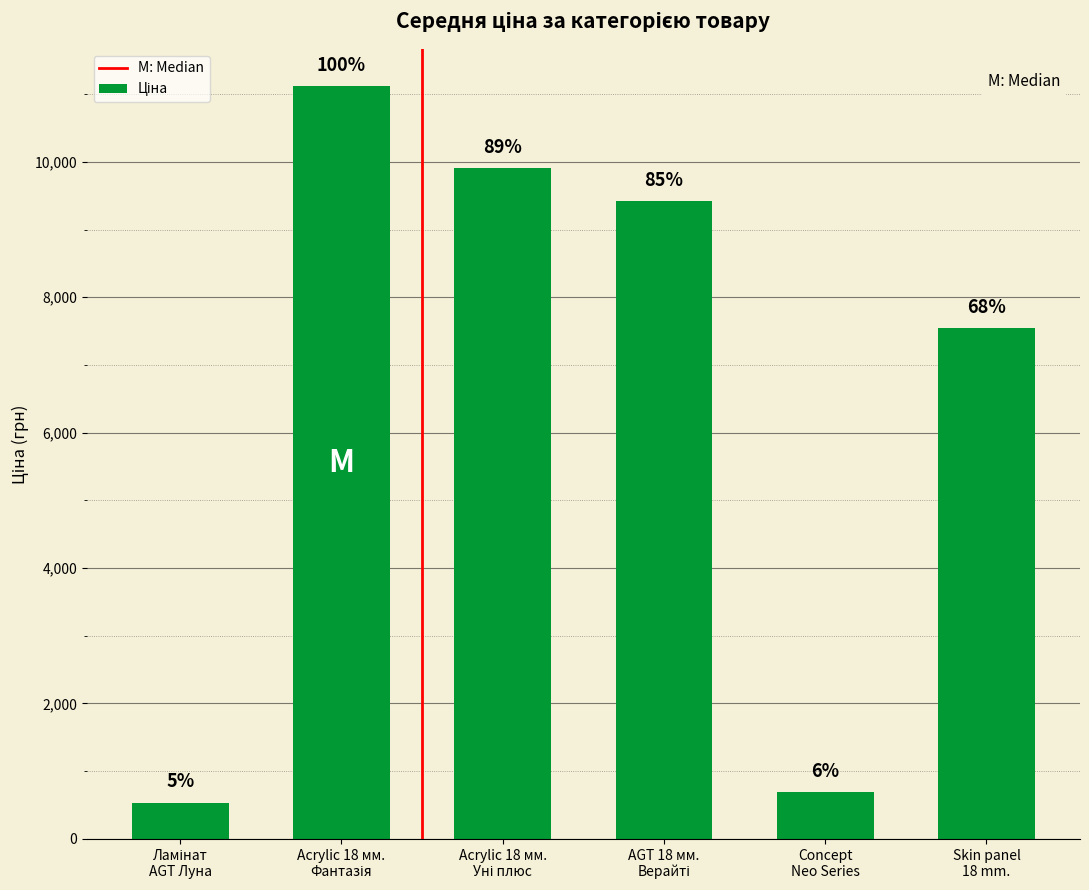

Does the chart contain stacked bars?

No